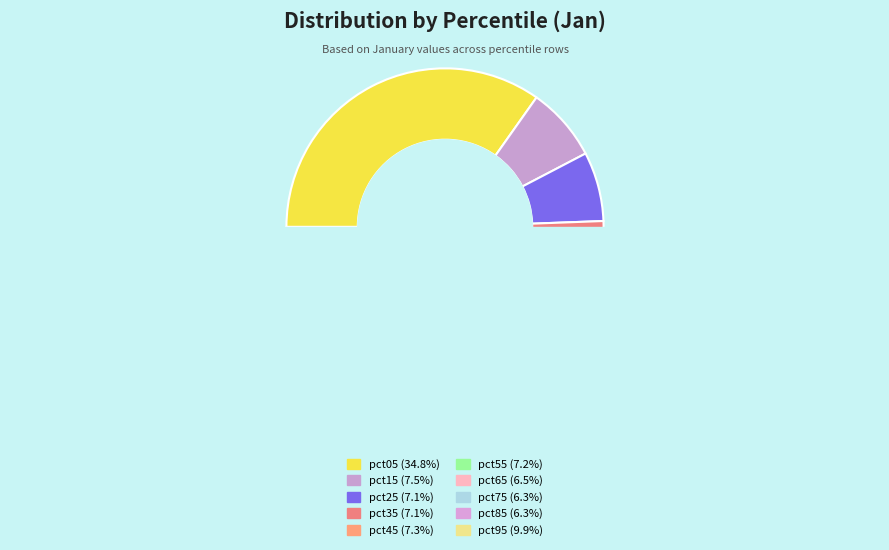

To the nearest percent, what is the difference between the largest and smallest slice percentages?

29%